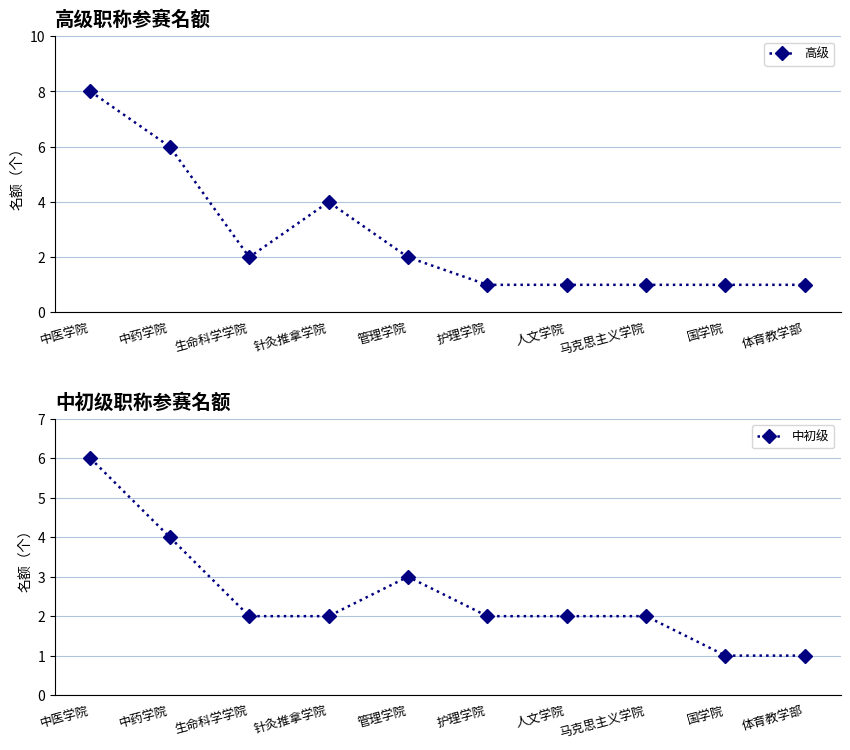

Rank the series at 中药学院 from highest to lowest value.

高级, 中初级